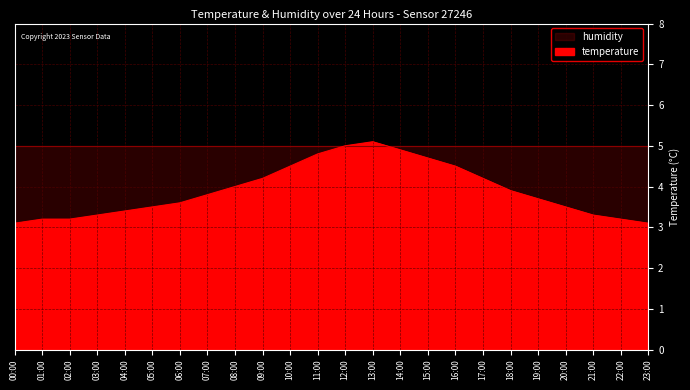

List the labels in order of value, largest first.

13:00, 12:00, 14:00, 11:00, 15:00, 10:00, 16:00, 09:00, 17:00, 08:00, 18:00, 07:00, 19:00, 06:00, 05:00, 20:00, 04:00, 03:00, 21:00, 01:00, 02:00, 22:00, 00:00, 23:00